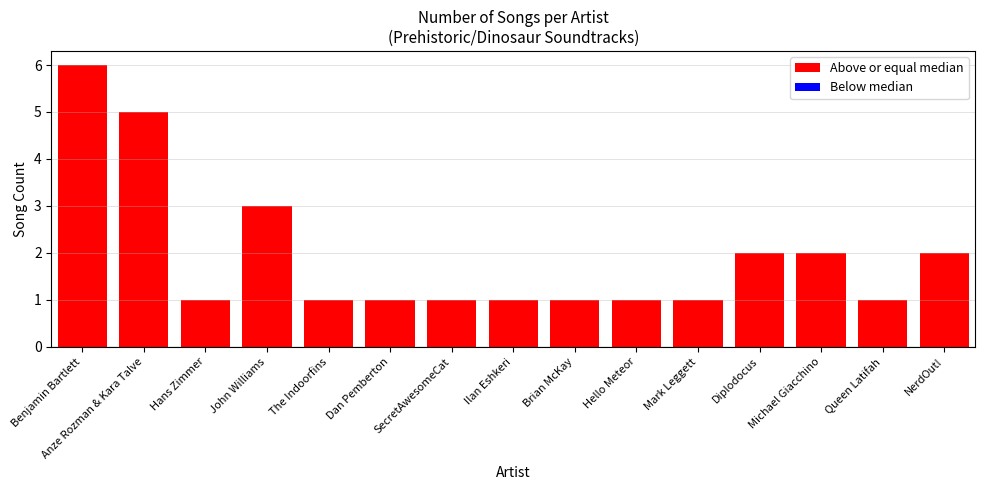

At which category does the chart reach its peak across all series?

Benjamin Bartlett